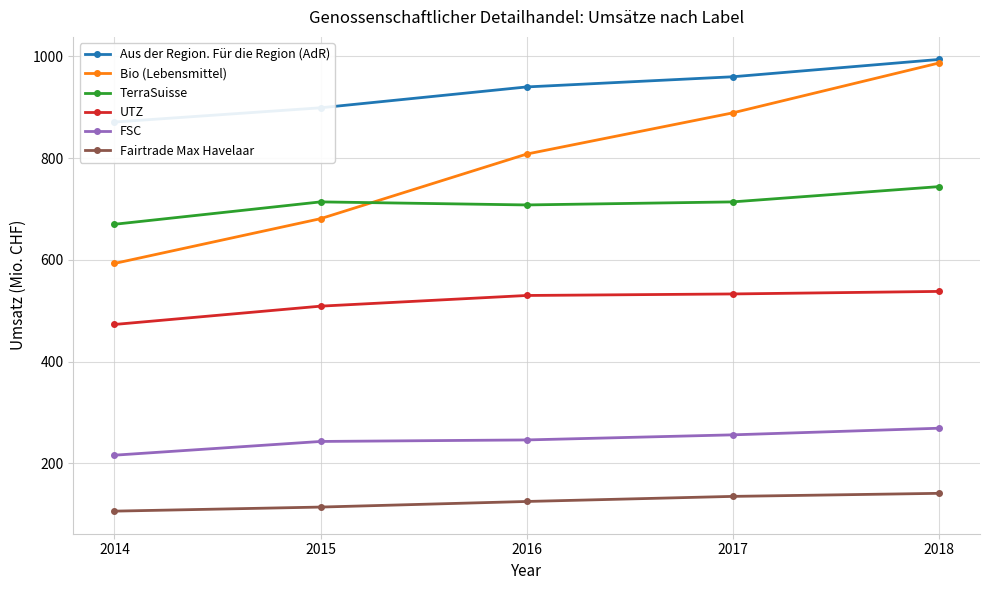

What is the average value of the Bio (Lebensmittel) series?

792